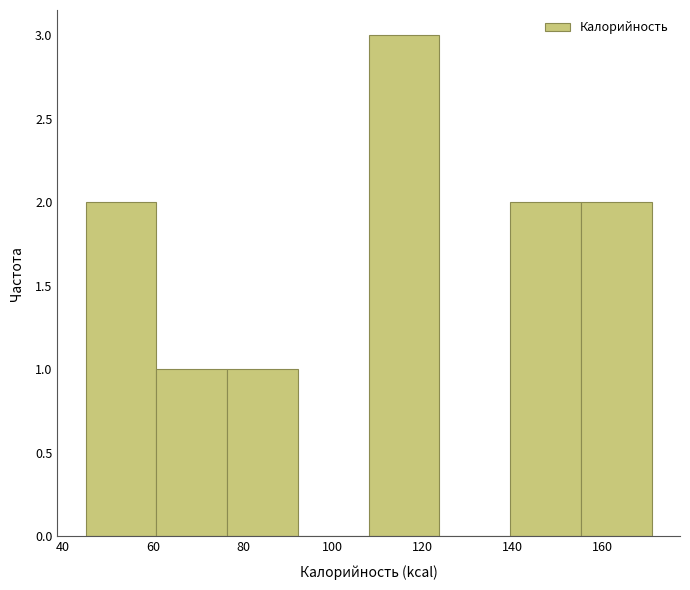

Reading left to right, transcribe this chart: for each bar, give the range it covers on the x-axis and its height. Neither the bar edges nor the heights are printed on the chart, so give them approximately, as read against the axes.

46 to 60: 2
60 to 76: 1
76 to 92: 1
92 to 108: 0
108 to 124: 3
124 to 140: 0
140 to 156: 2
156 to 172: 2